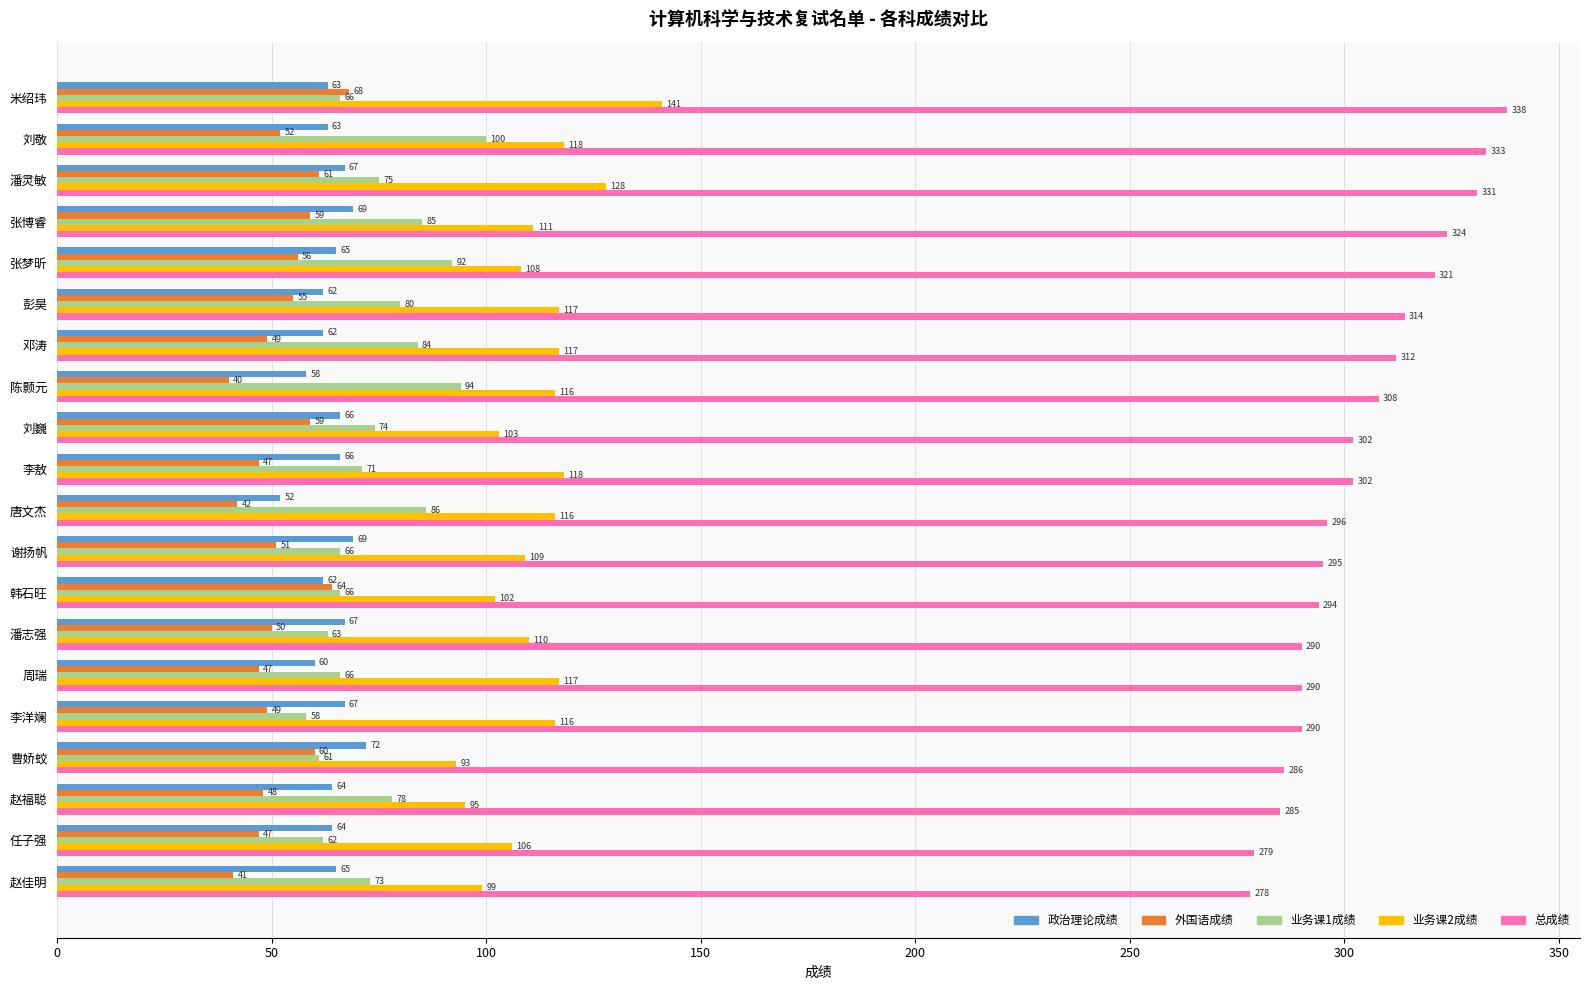

At 彭昊, list the series in order from largest to smallest.

总成绩, 业务课2成绩, 业务课1成绩, 政治理论成绩, 外国语成绩